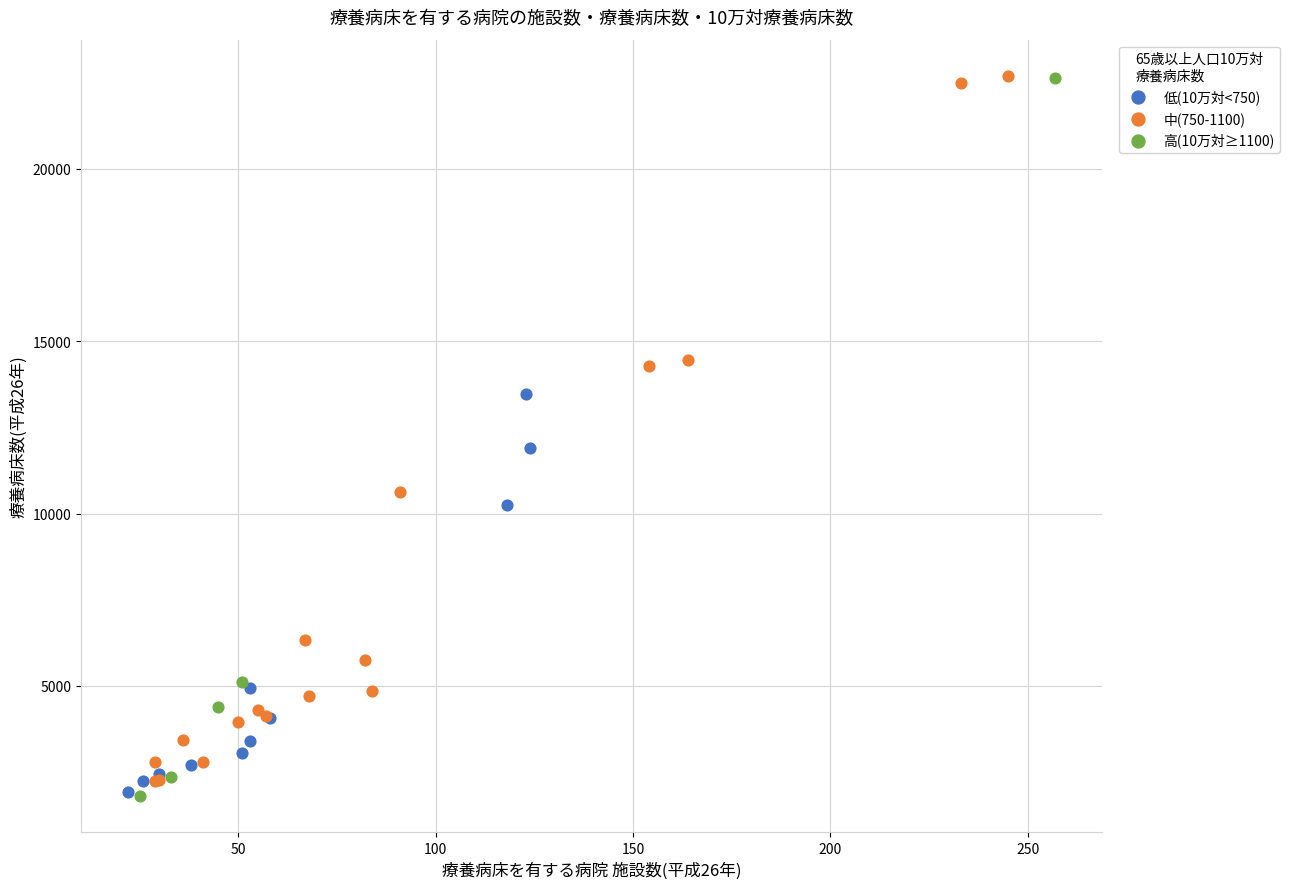

What are all the series names shown in the legend?

低(10万対<750), 中(750-1100), 高(10万対≥1100)